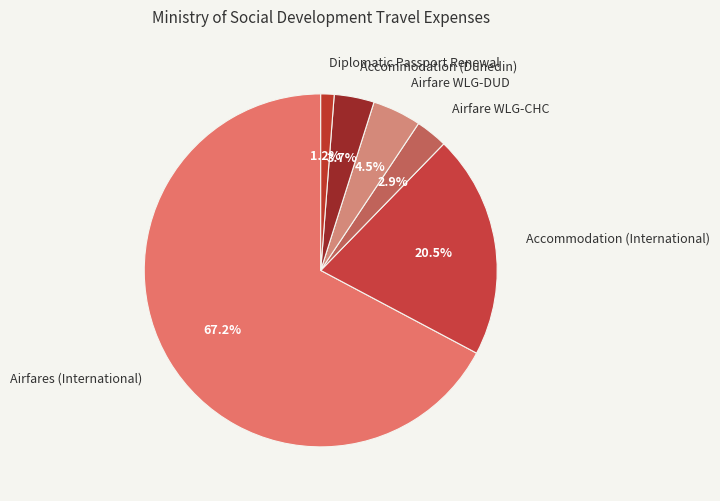

Do Accommodation (Dunedin) and Accommodation (International) together represent more than half of the pie?

No